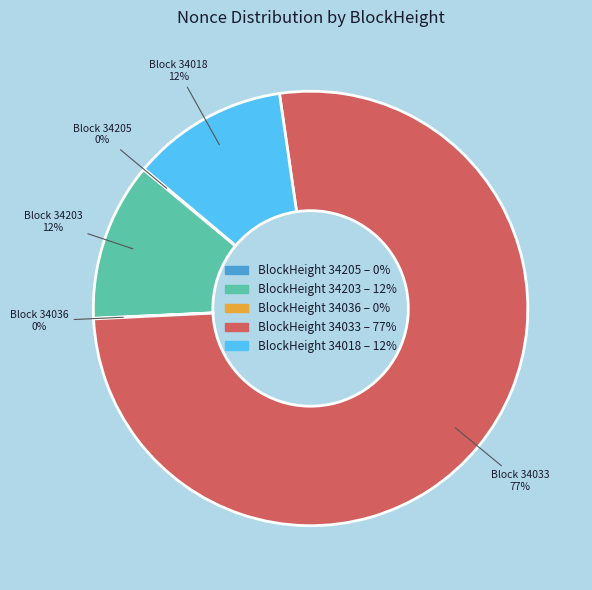

Does any single category account for the majority?

Yes